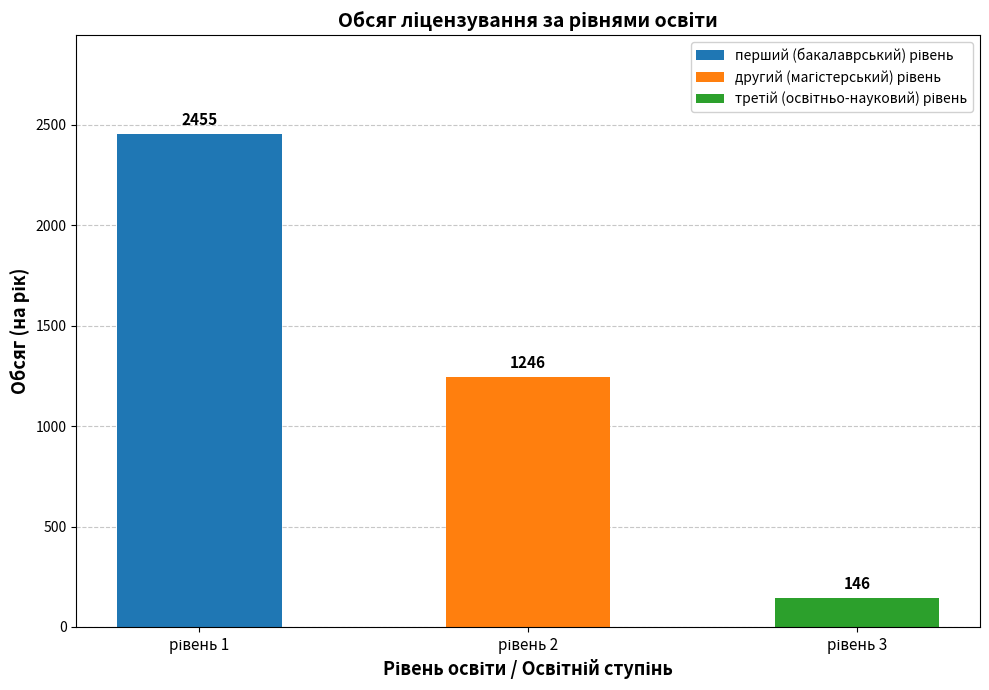

Reading left to right, list all the values displayed in this chart.

перший (бакалаврський) рівень=2455	другий (магістерський) рівень=1246	третій (освітньо-науковий) рівень=146